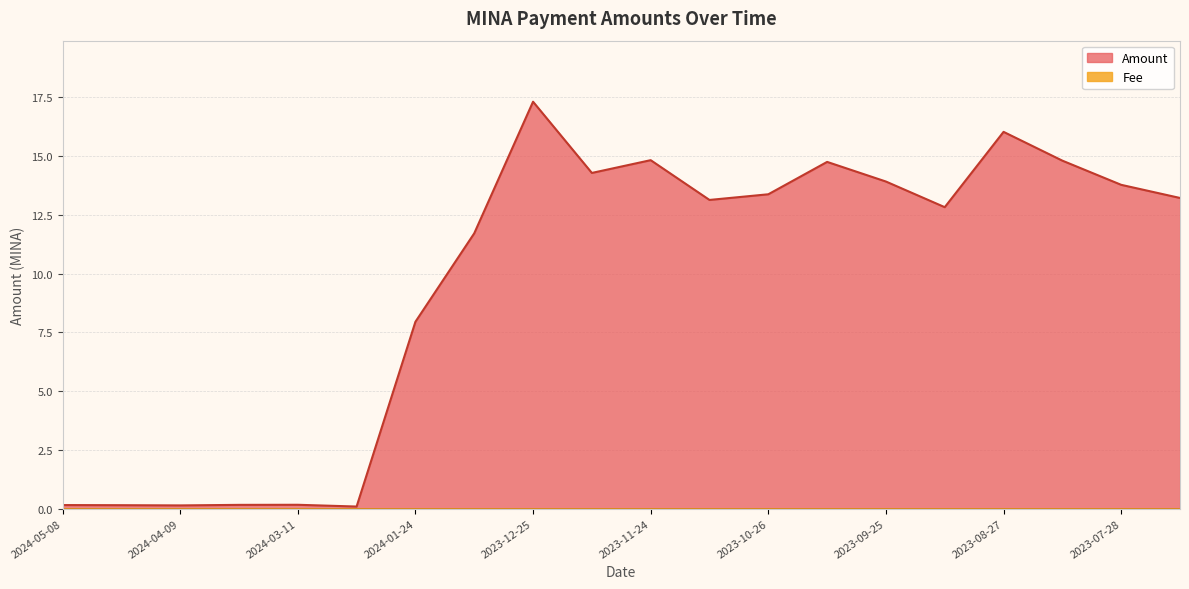

At which label does the data first exceed 13?

2023-12-25